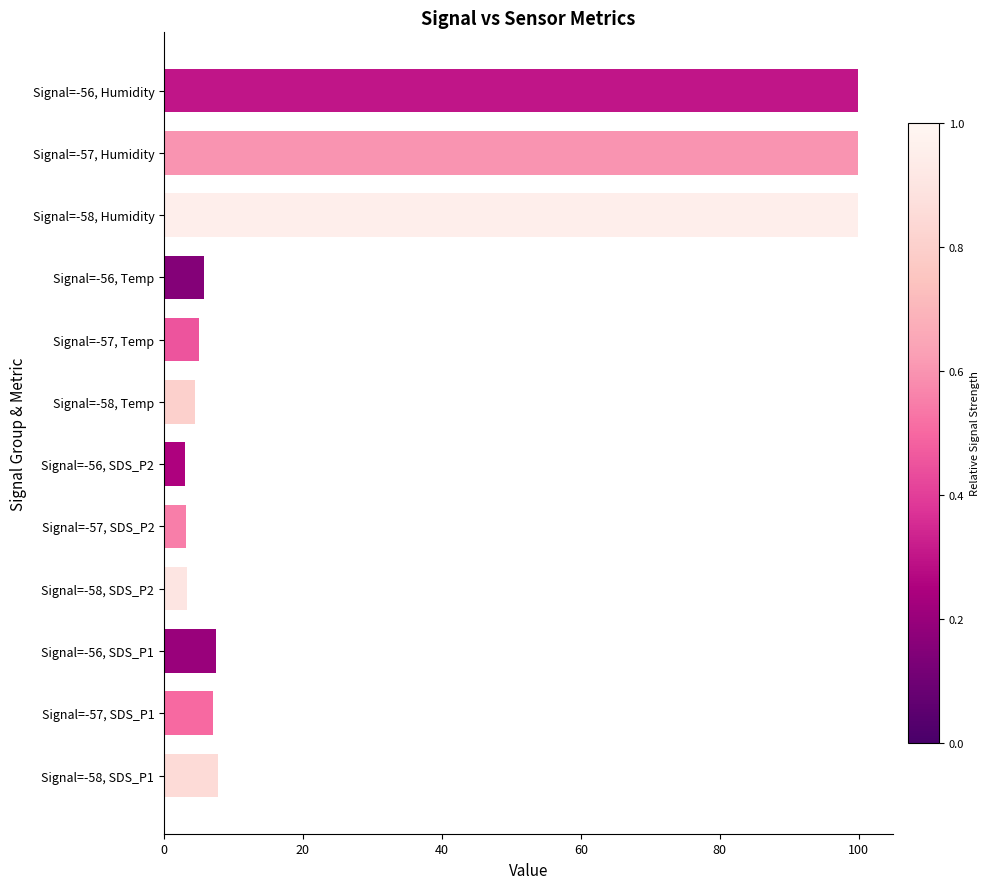

How many data points are less than 7?

6